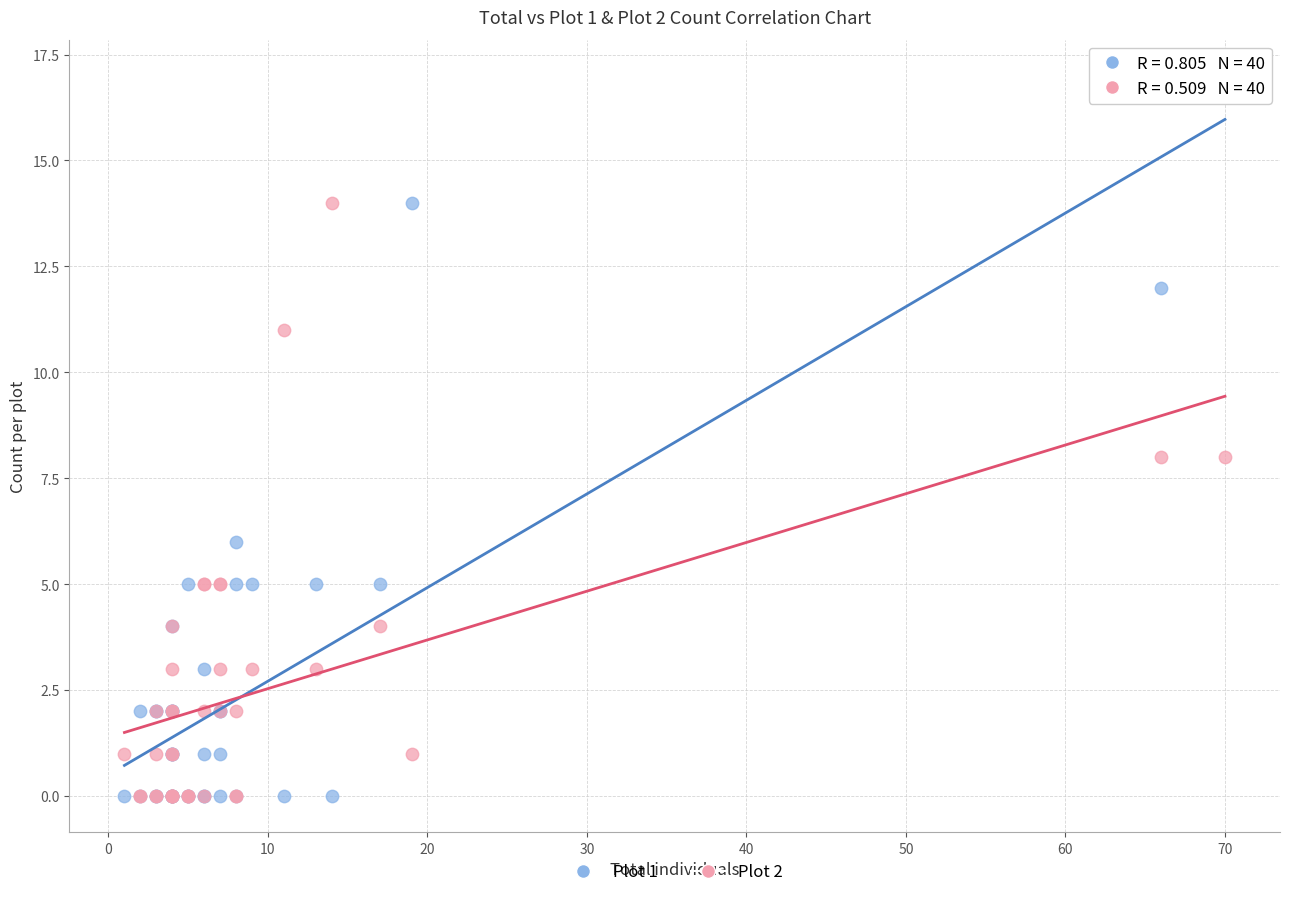

Which series has the largest Y range (max minus min)?

Plot 1